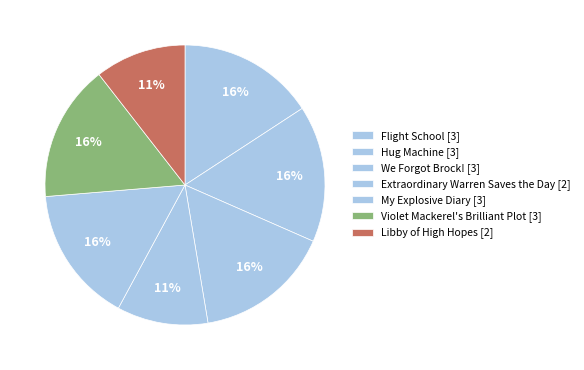

How many slices are in this pie chart?

7